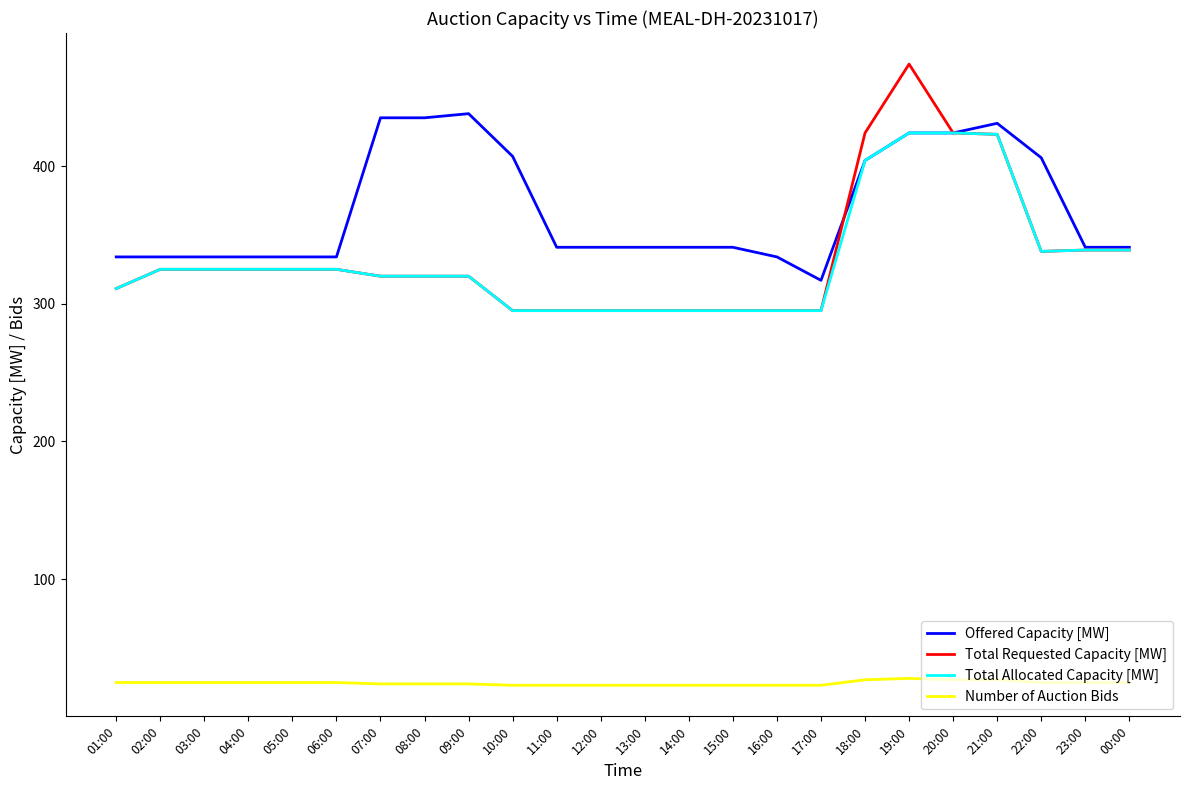

What position from the right is 14:00?

11